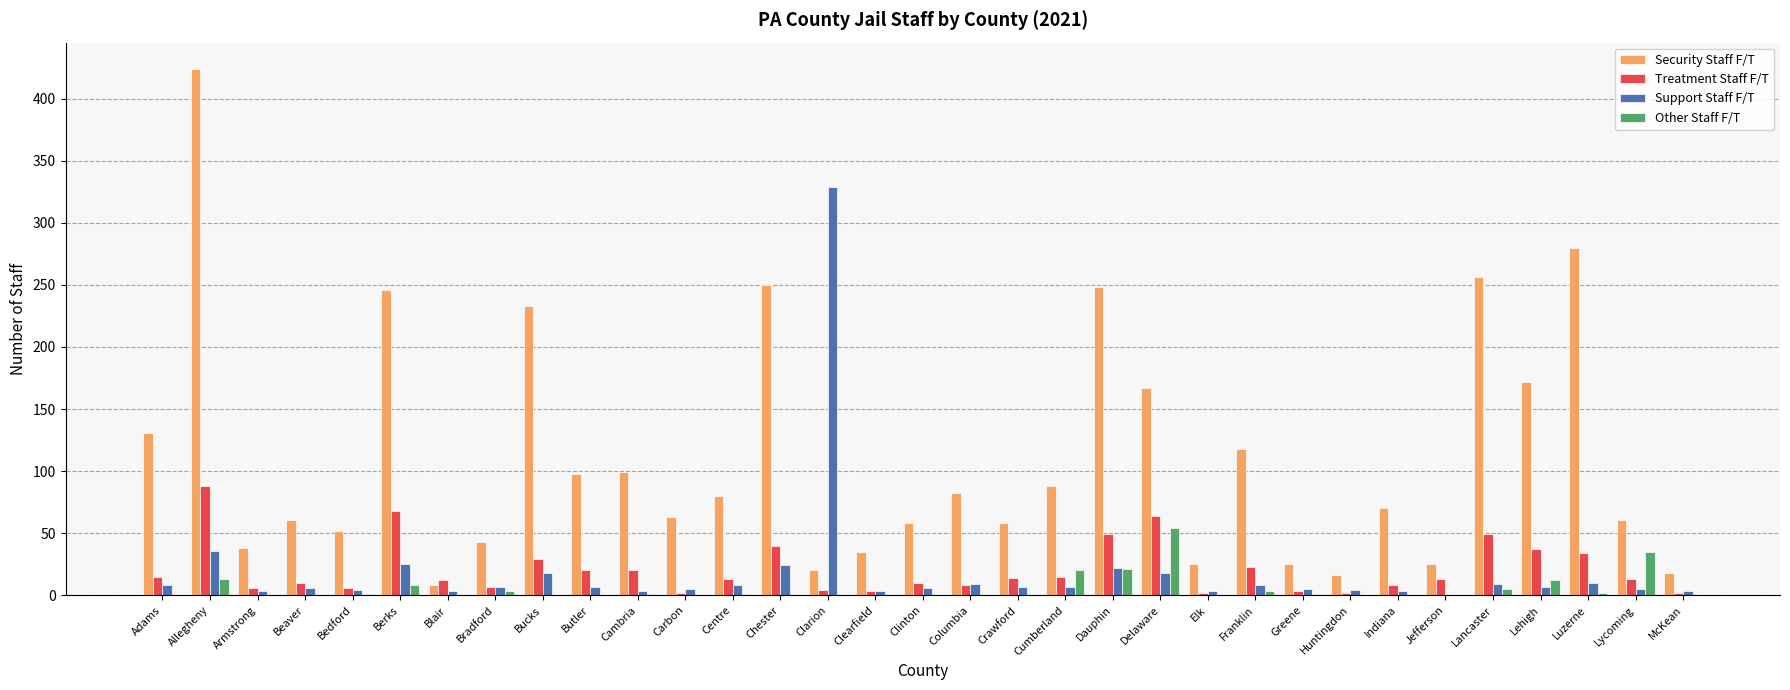

At which category is the sum across all series the highest?

Allegheny